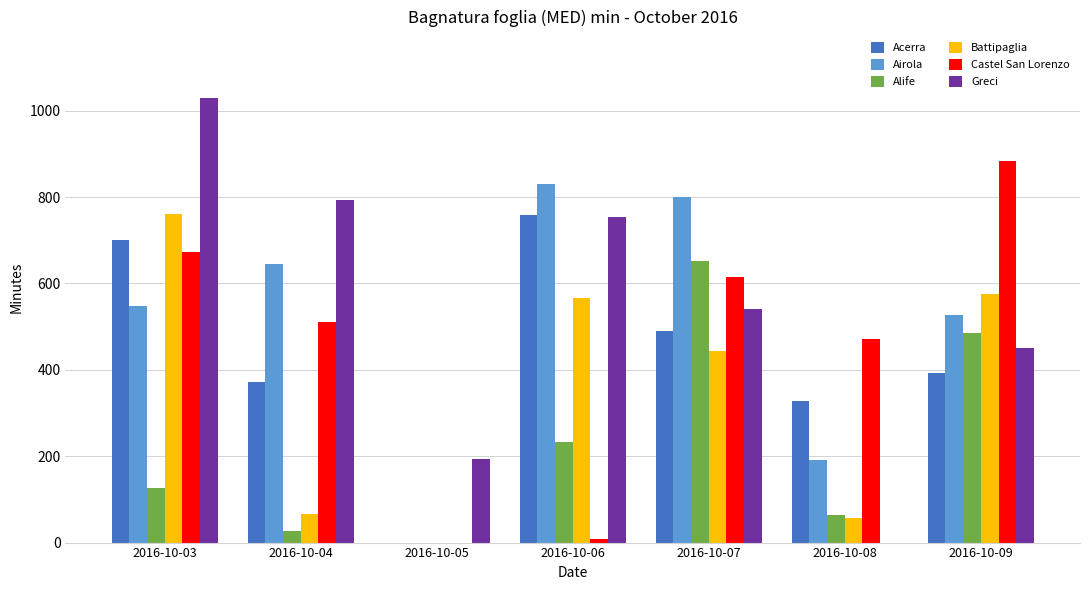

What is the sum of all Airola values?

3540.4